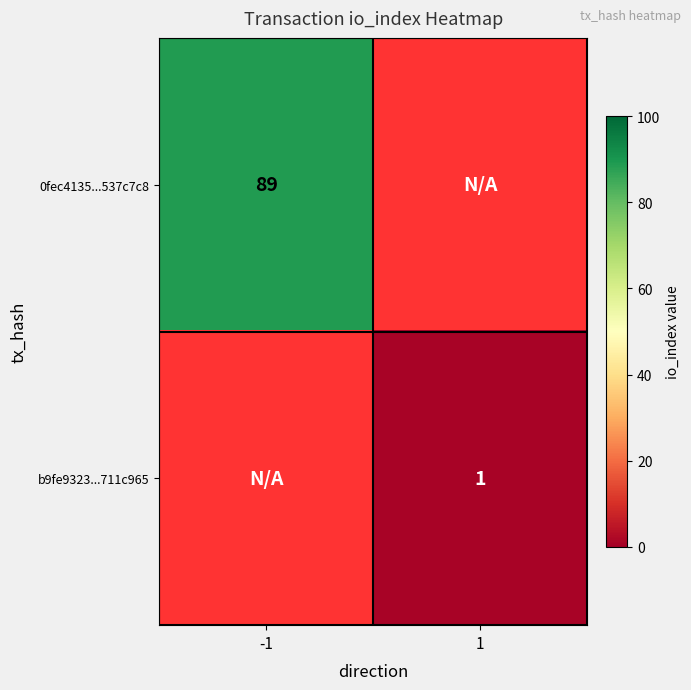

True or false: 0fec4135...537c7c8 has a value of 89 at -1.

True